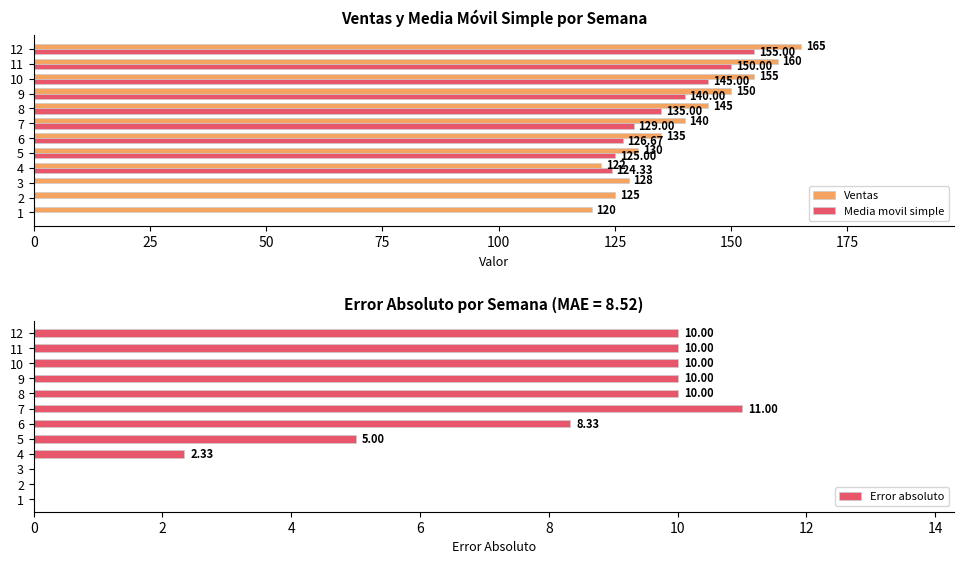

How many data points in Error absoluto are above 10?

1